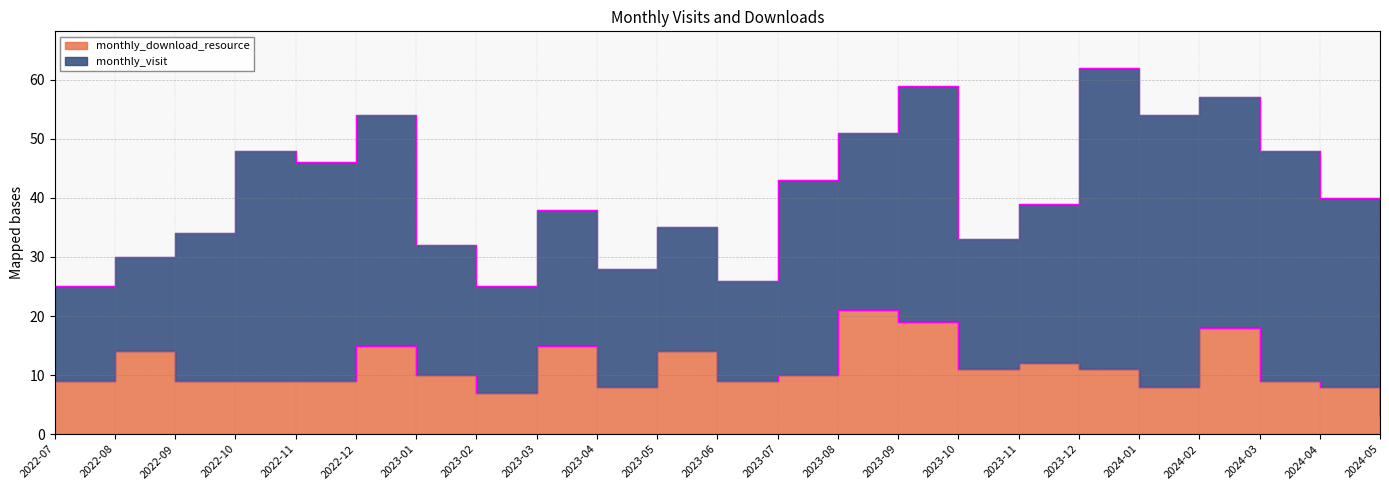

Reading right to left, list all the values displayed in this chart.

3	8	9	18	8	11	12	11	19	21	10	9	14	8	15	7	10	15	9	9	9	14	9